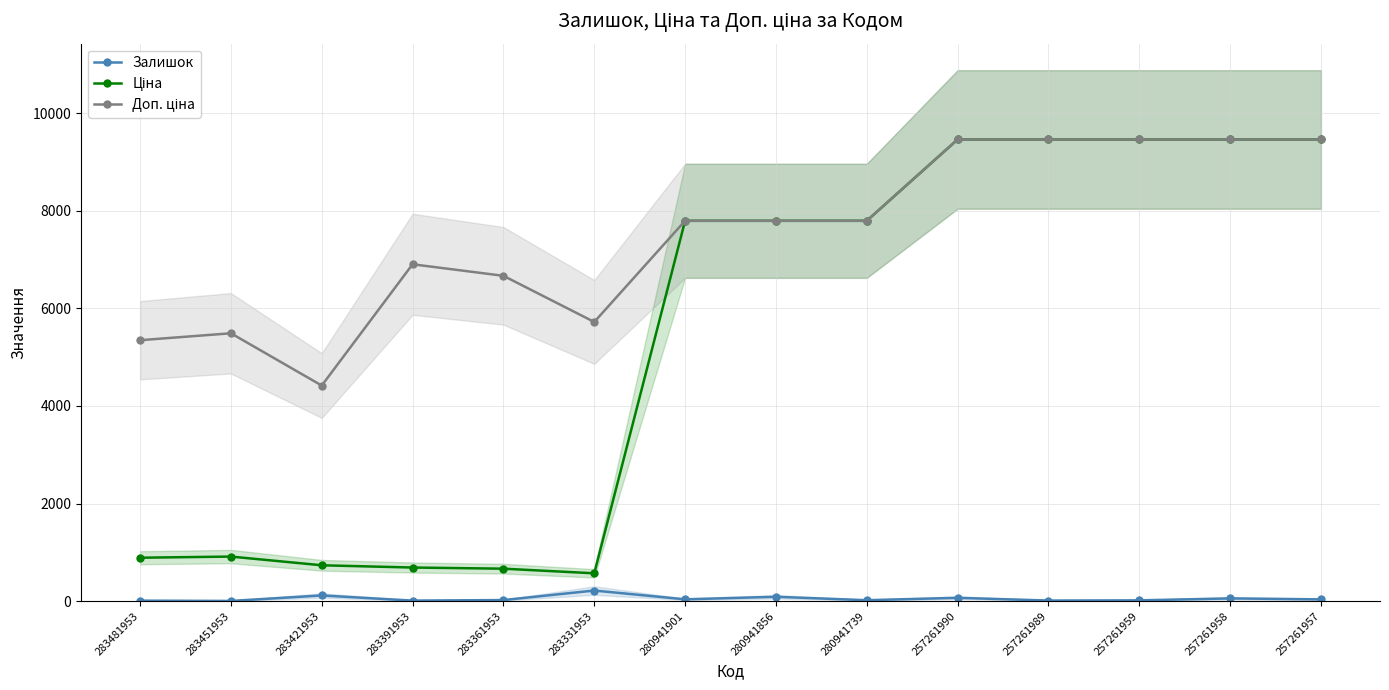

How many values in the Залишок series are below 38?

7